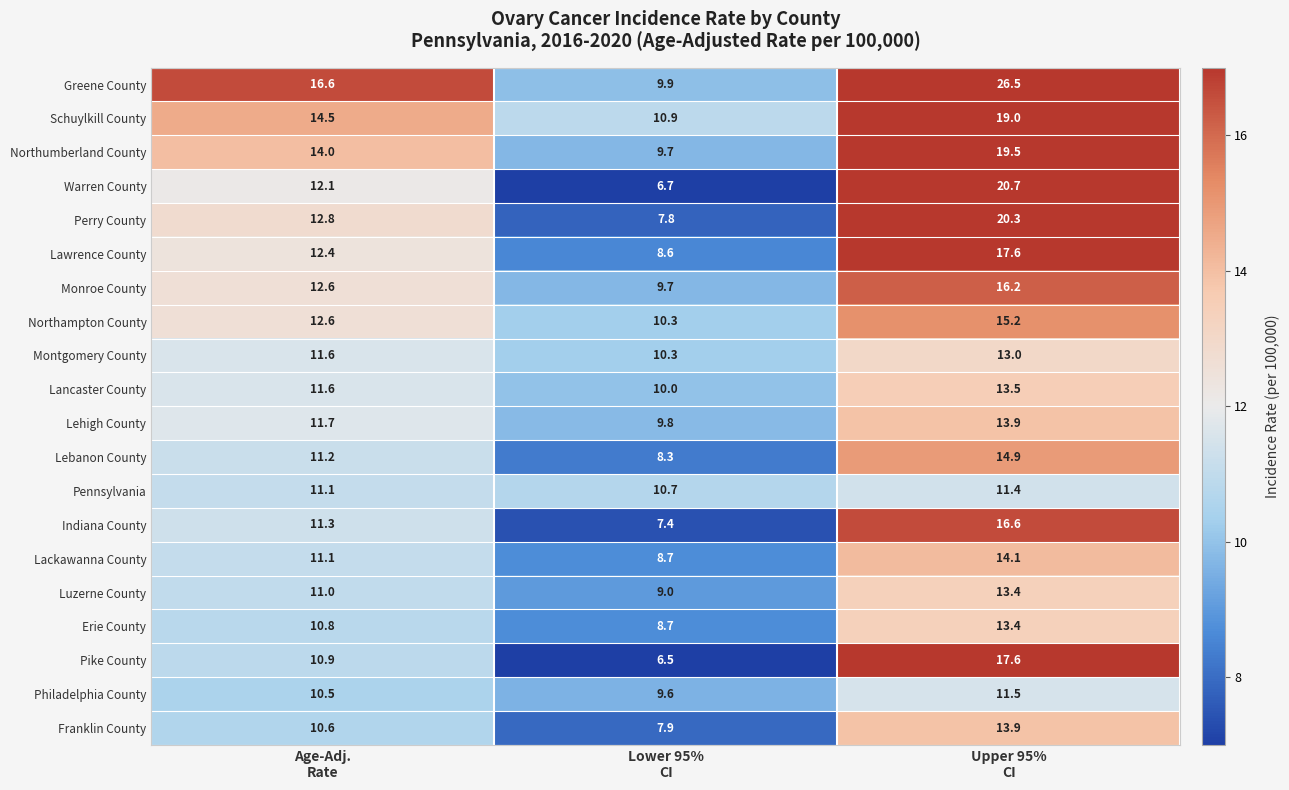

What is the average value of the Philadelphia County series?

10.5